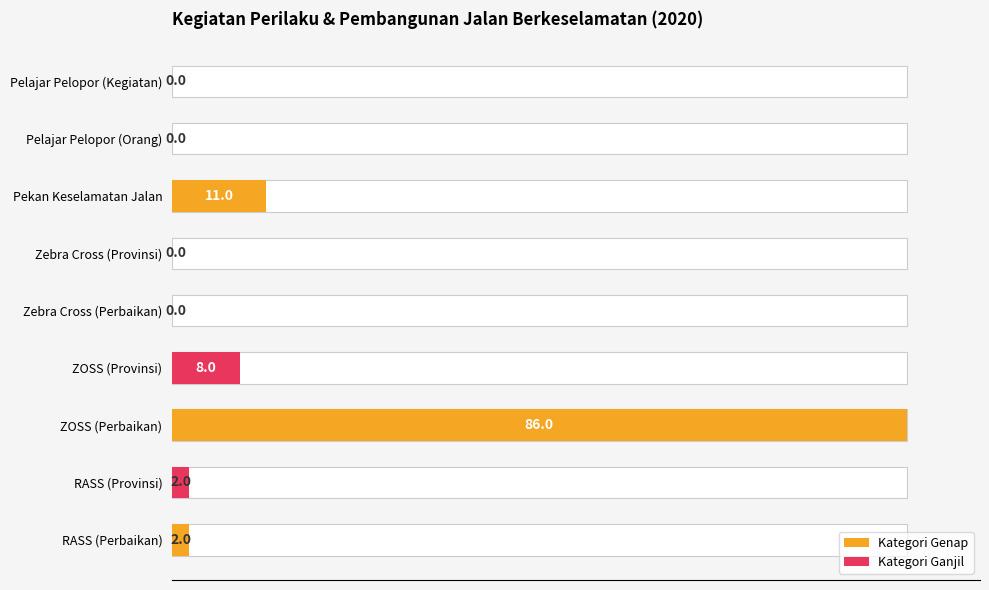

The value at Perbaikan is 2. True or false?

True